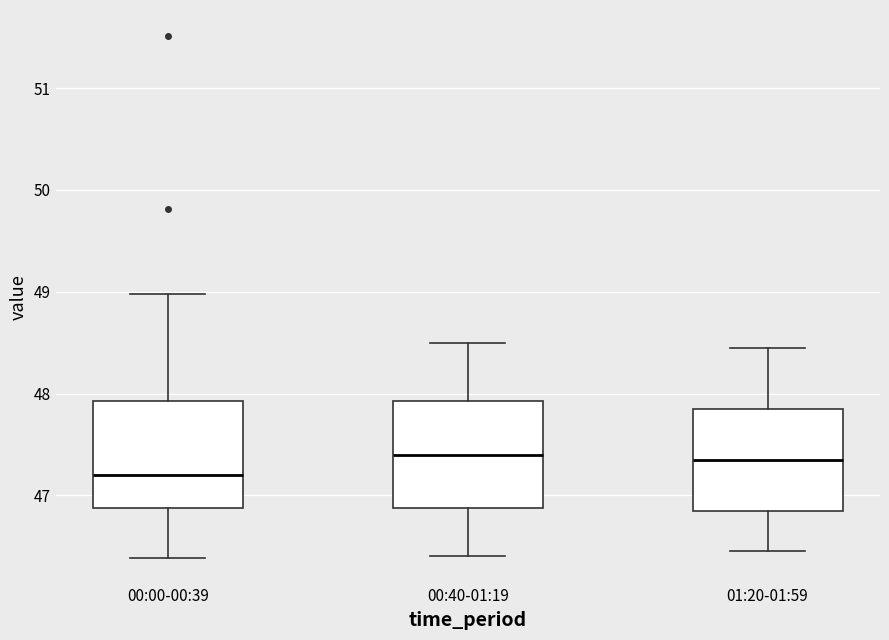

Reading left to right, read every box against the y-axis: the position of its median line, the range the box covers, and the ends of its whiskers. The values are not printed on the chart, so give them approximately, as read against the axis.

00:00-00:39: median 47.2, box 46.9 to 47.9, whiskers 46.4 to 49.0
00:40-01:19: median 47.4, box 46.9 to 47.9, whiskers 46.4 to 48.5
01:20-01:59: median 47.4, box 46.9 to 47.9, whiskers 46.5 to 48.5